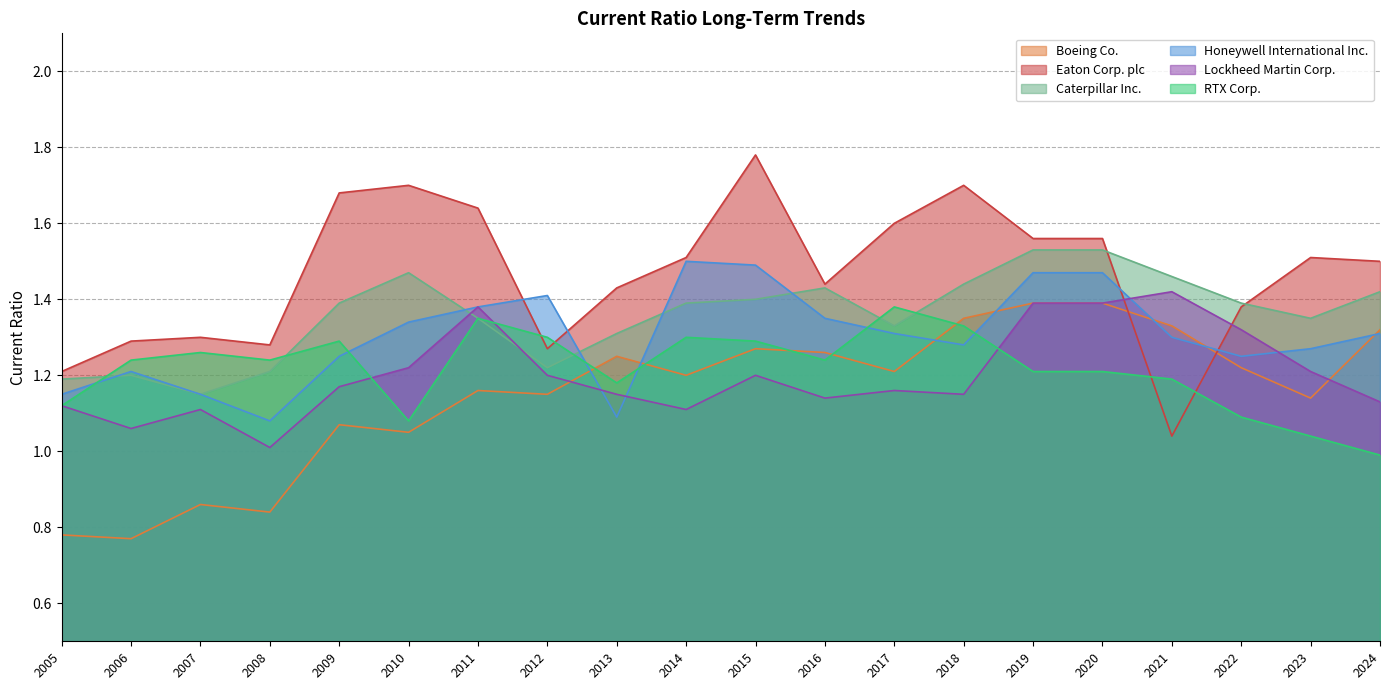

True or false: Honeywell International Inc. has a value of 1.2 at 2022.

True